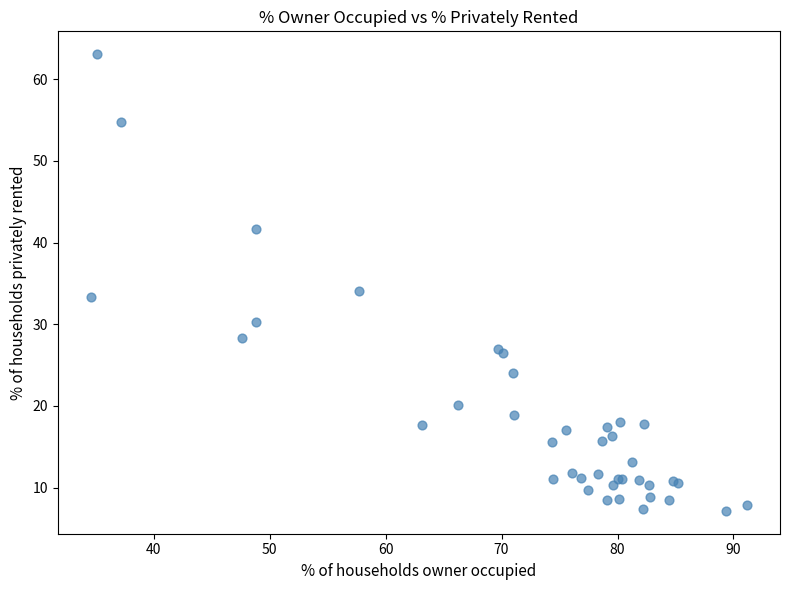

What Y value in the scatter plot is closest to 35?

34.1